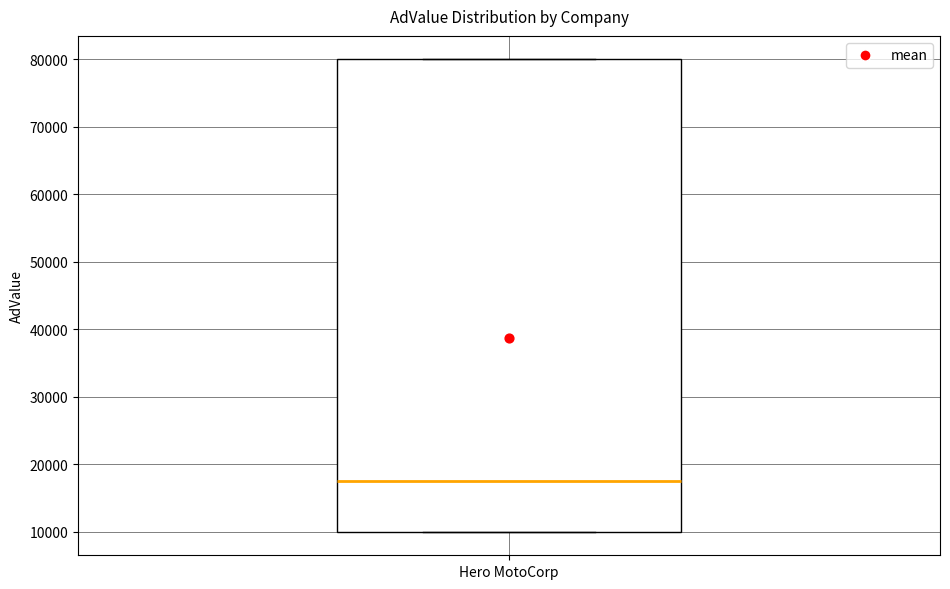

Transcribe this box plot: give where the median line is, the range the box spans, and where the two whiskers end, as read against the y-axis. The values are not printed on the chart, so give them approximately, as read against the axis.

median 18000, box 10000 to 80000, whiskers 10000 to 80000